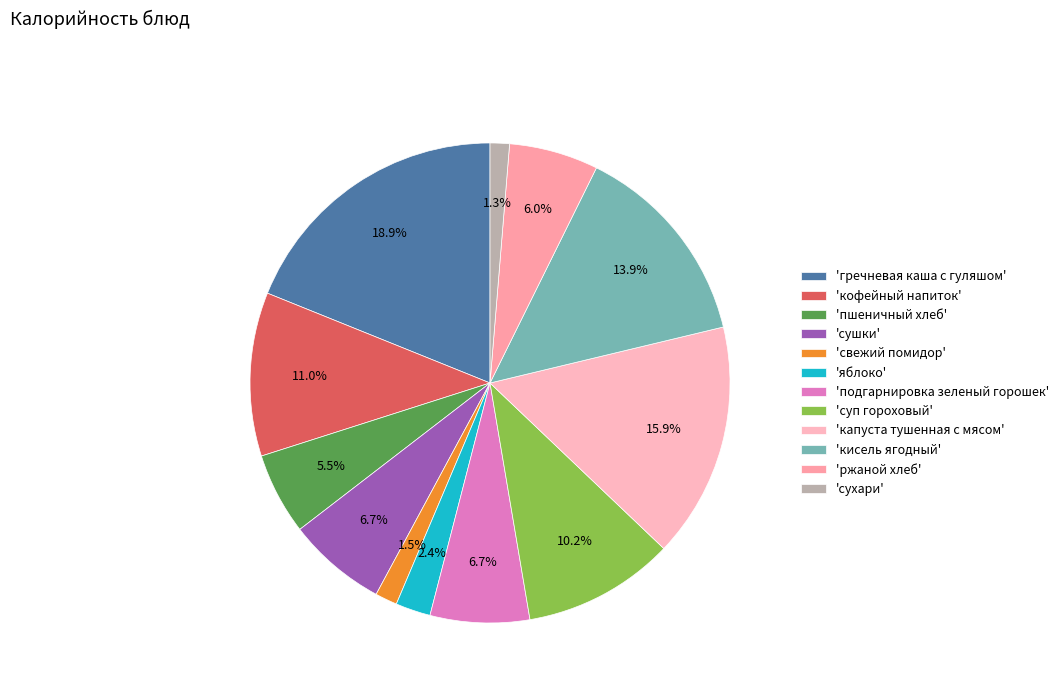

What is the largest slice in the pie chart?

'гречневая каша с гуляшом'